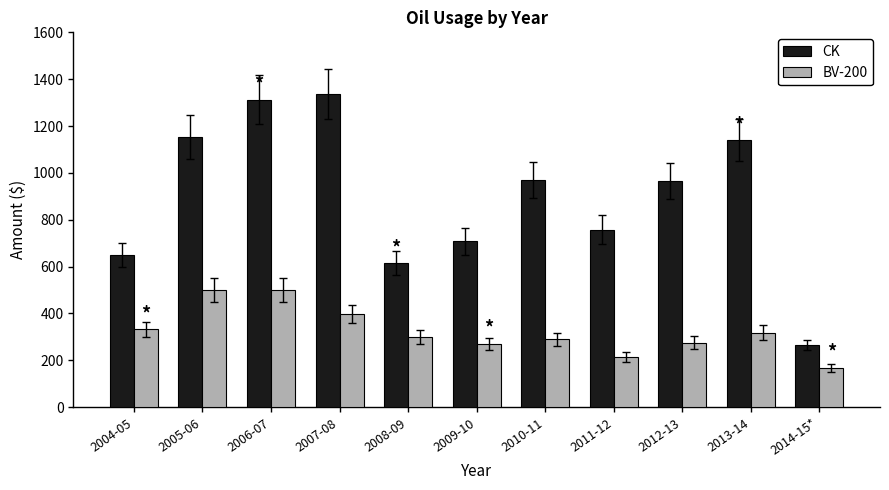

Is it true that BV-200 equals 300.6 at 2008-09?

True